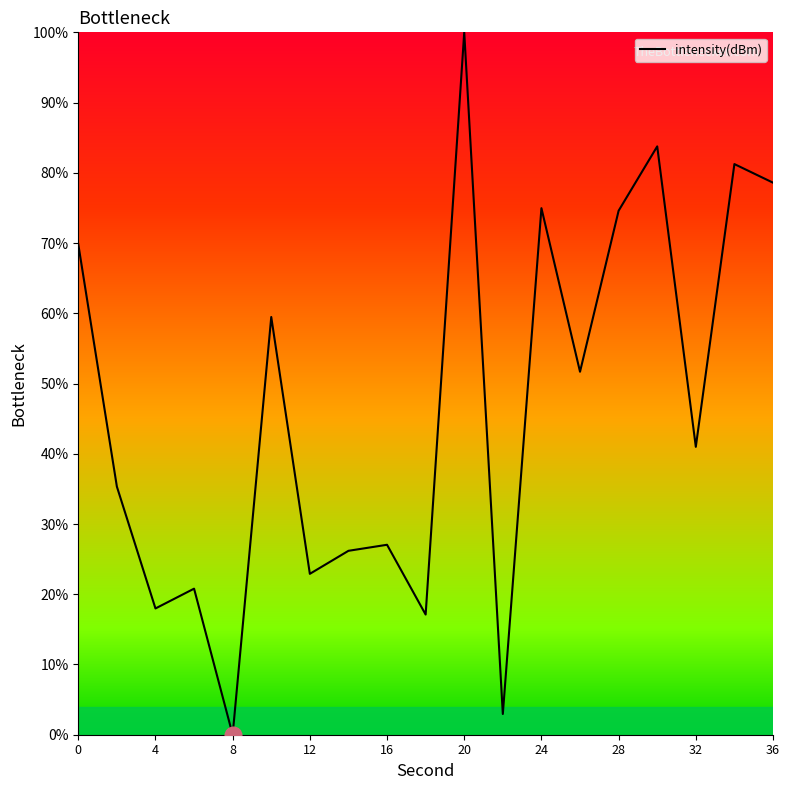

What is the difference between the maximum and minimum values?

100.0